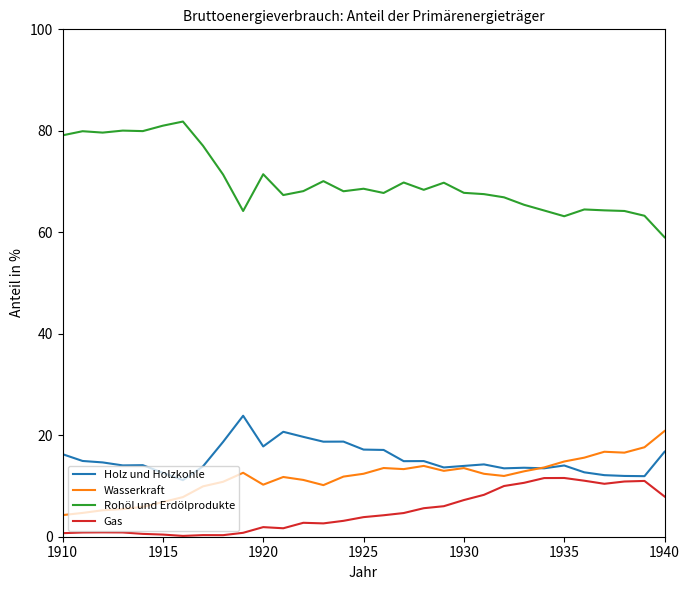

Rank the series by their maximum value, from highest to lowest.

Rohöl und Erdölprodukte, Holz und Holzkohle, Wasserkraft, Gas